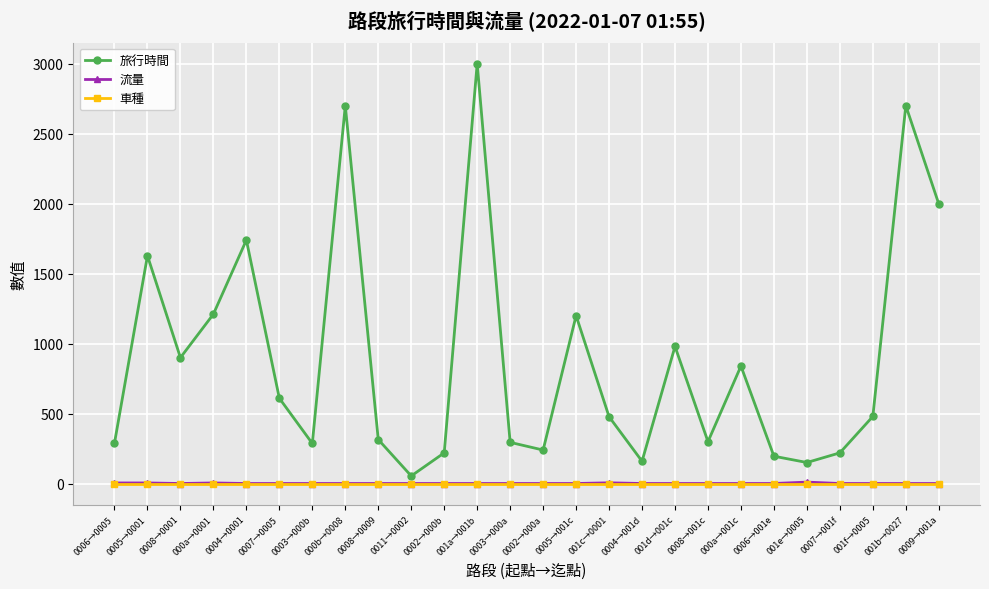

True or false: 旅行時間 and 車種 intersect in this chart.

False